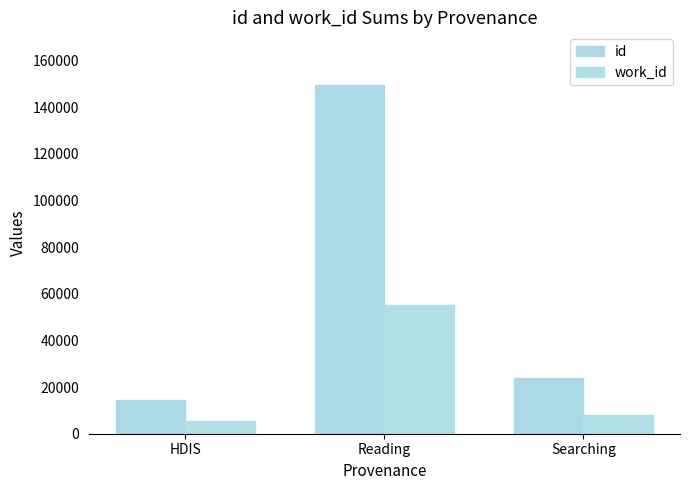

List the series in order of their overall mean, lowest first.

work_id, id